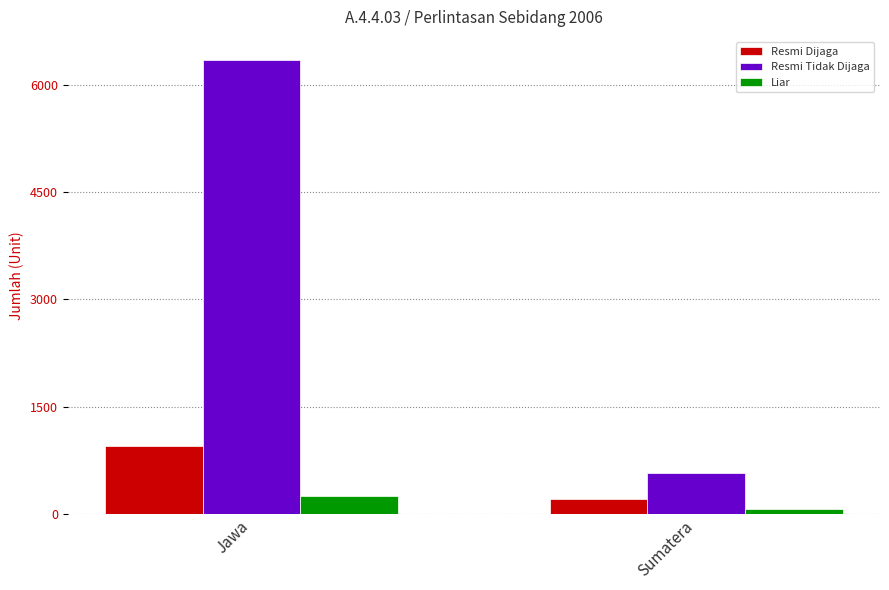

What is the difference between the maximum and minimum values in the Resmi Dijaga series?

741